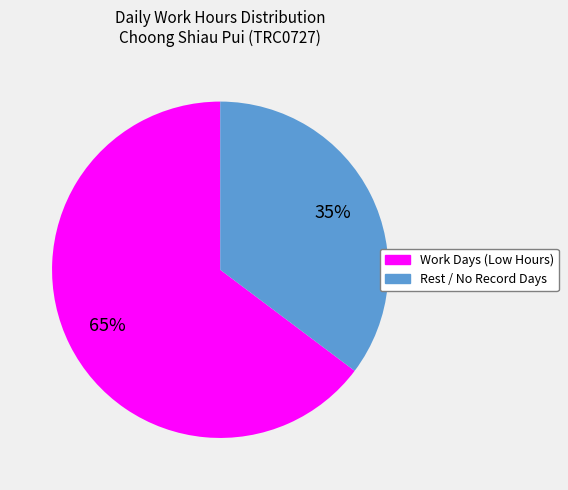

Which category has the biggest portion of the pie?

Work Days (Low Hours)